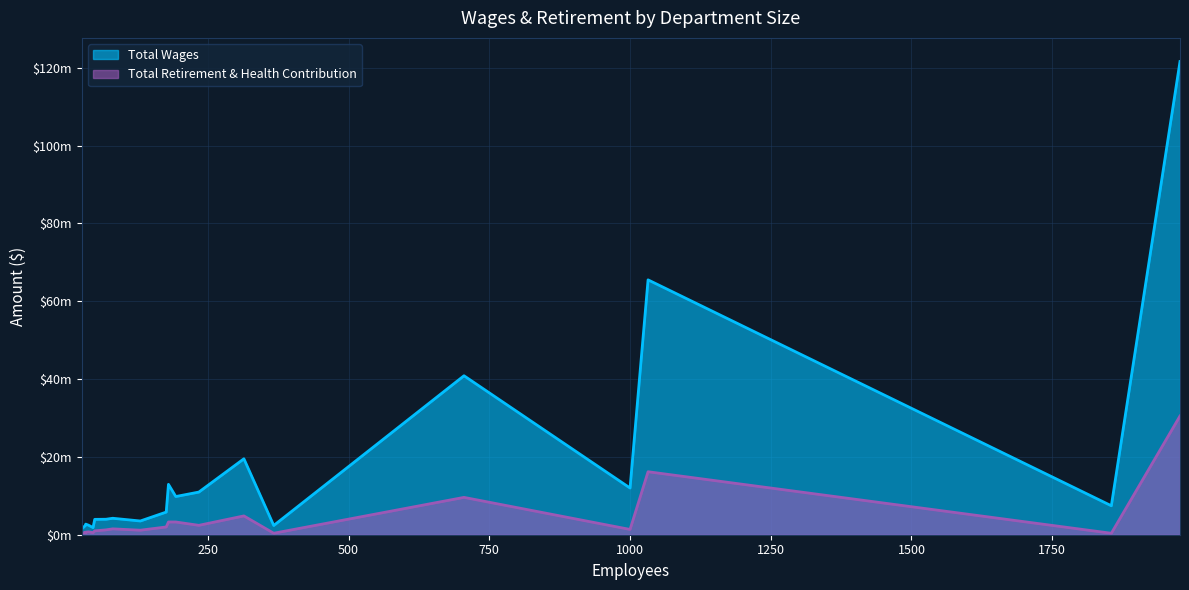

List the labels in order of Total Wages value, largest first.

1977, 1032, 705, 314, 180, 1000, 234, 193, 1855, 176, 81, 69, 49, 130, 33, 33, 38, 367, 46, 26